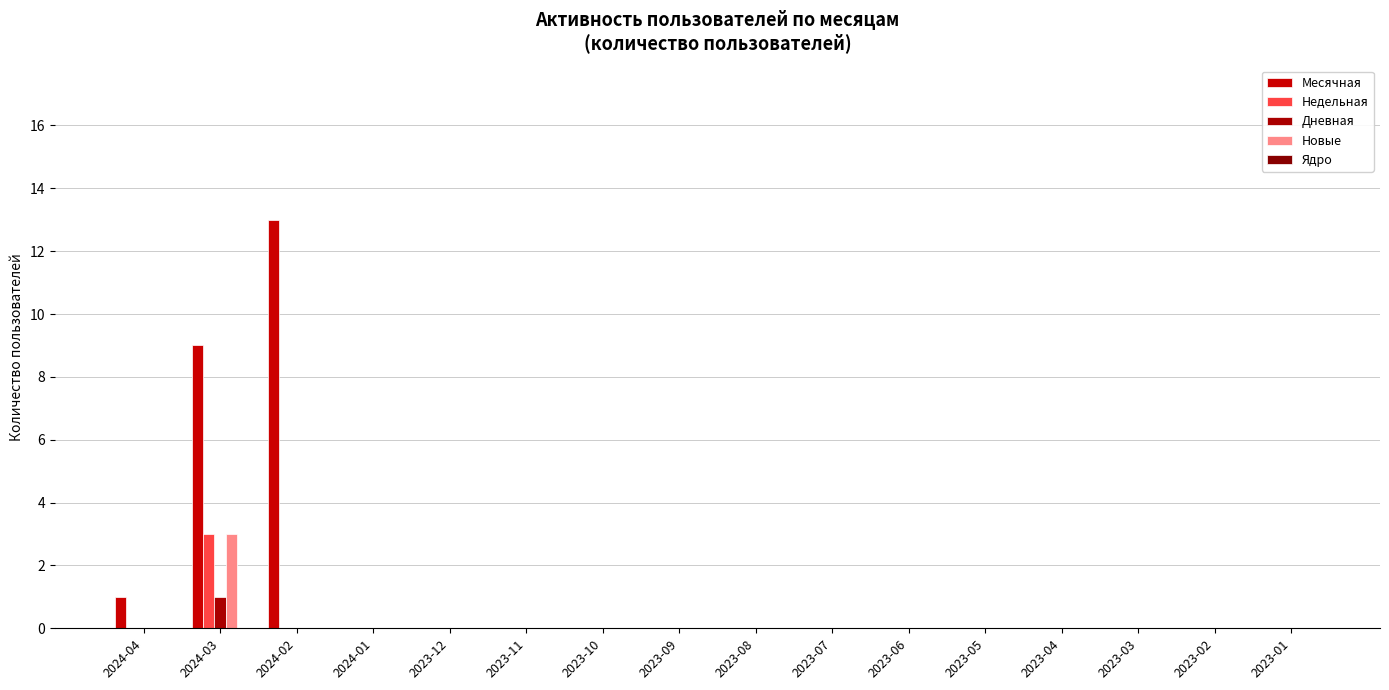

Rank the categories by Дневная value from highest to lowest.

2024-03, 2024-04, 2024-02, 2024-01, 2023-12, 2023-11, 2023-10, 2023-09, 2023-08, 2023-07, 2023-06, 2023-05, 2023-04, 2023-03, 2023-02, 2023-01